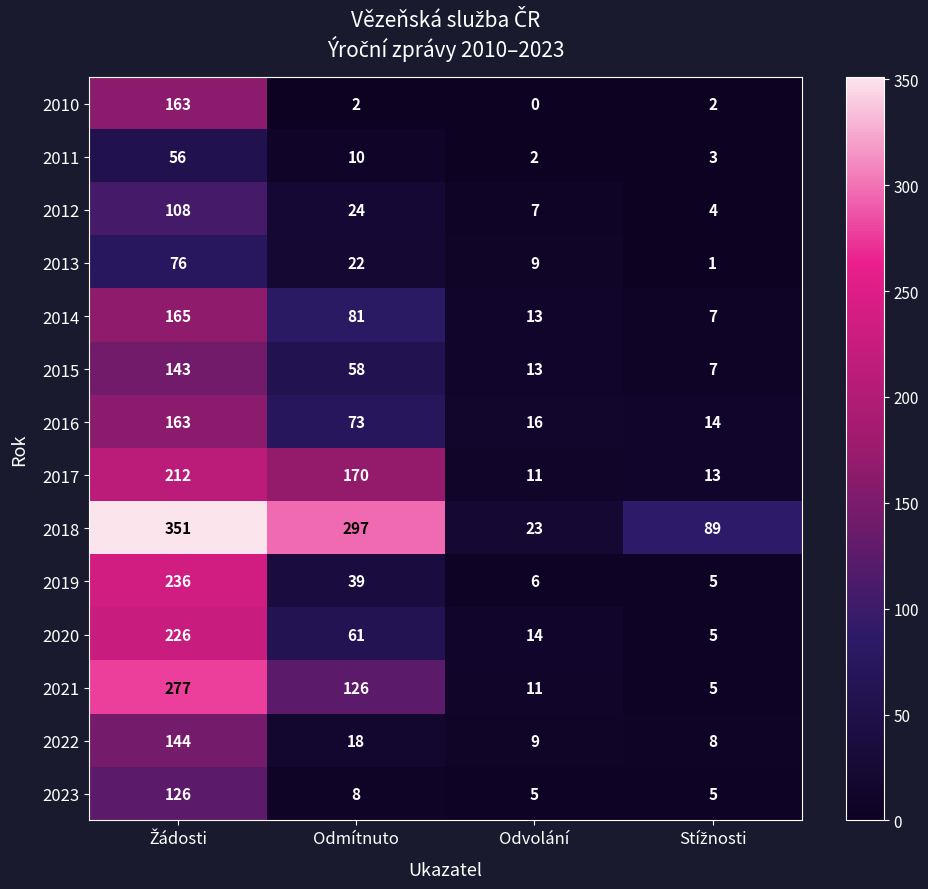

What is the sum of all 2014 values?

266